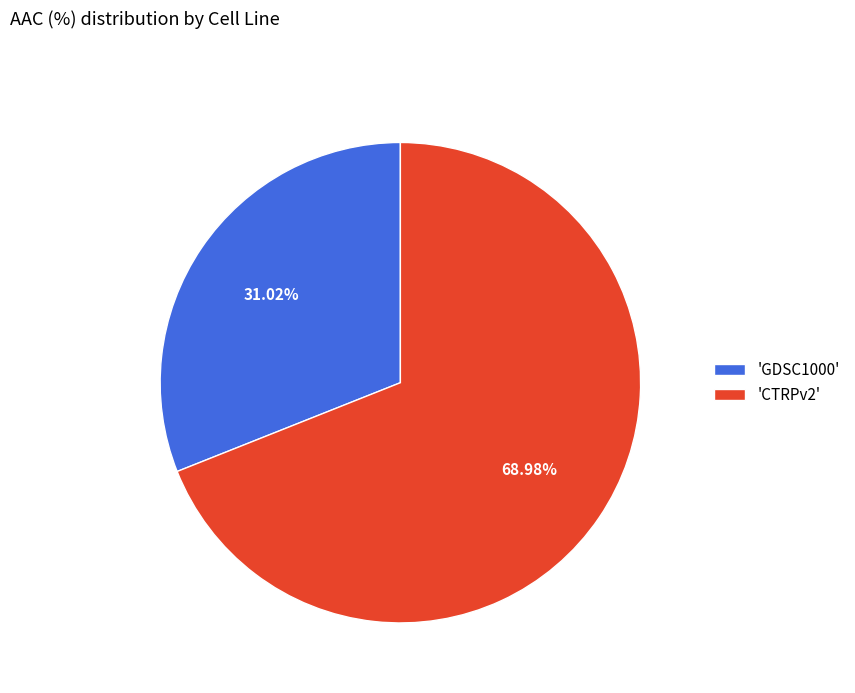

Between 'CTRPv2' and 'GDSC1000', which is larger?

'CTRPv2'